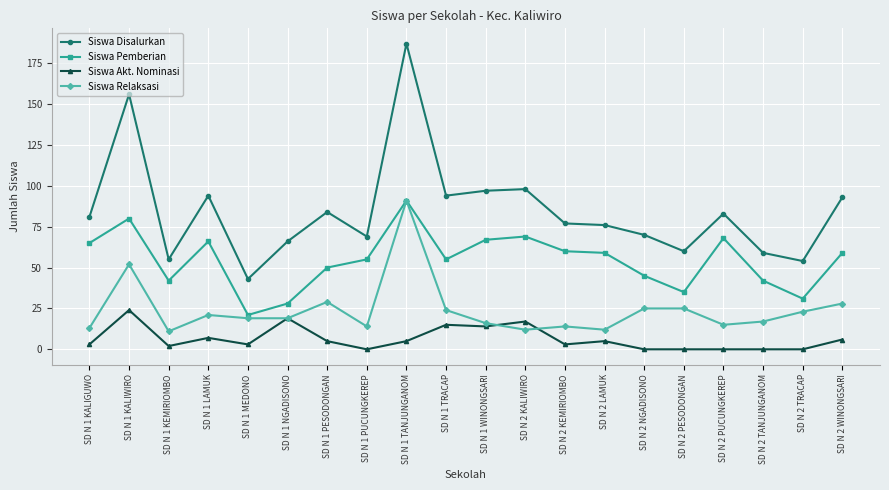

At how many categories does at least one series exceed 171?

1